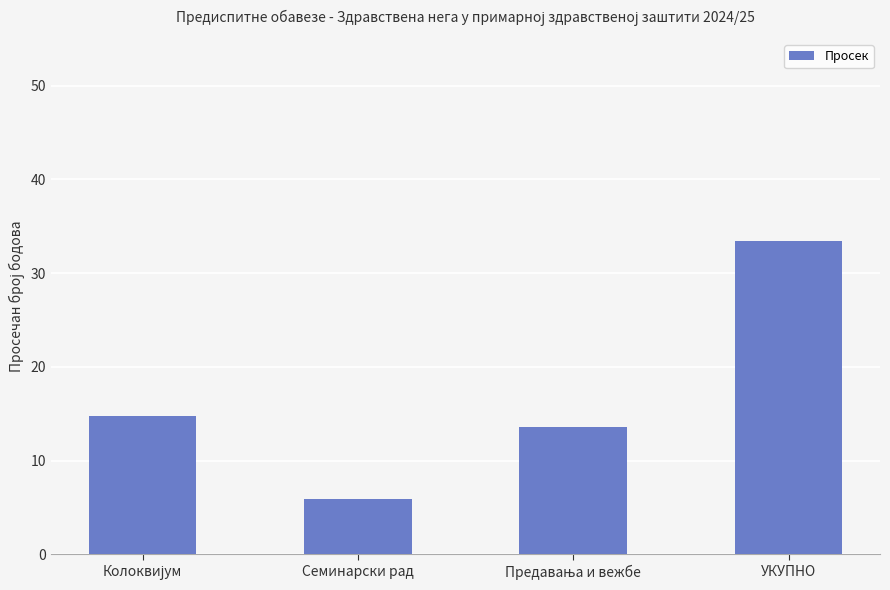

What is the value of the 4th bar from the left?

33.5